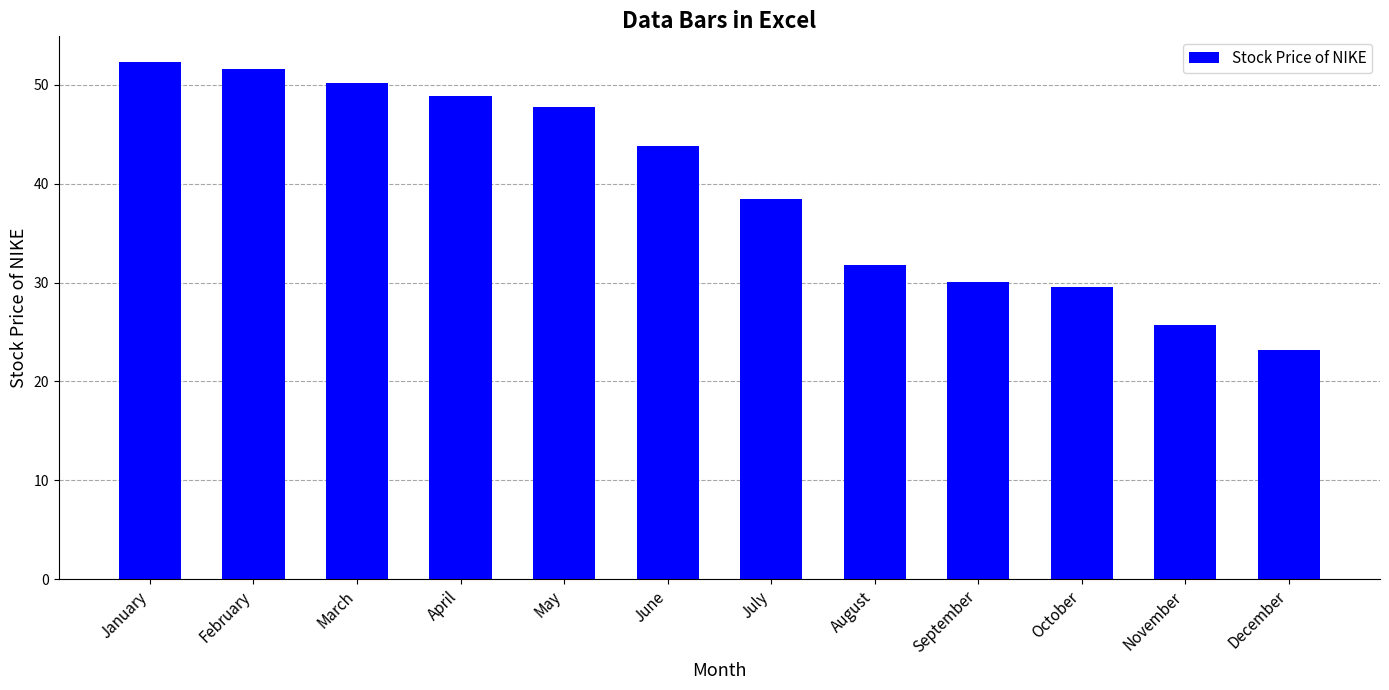

Reading left to right, what are all the values shown in this chart?

52.3	51.6	50.2	48.9	47.8	43.8	38.5	31.8	30.1	29.5	25.7	23.2